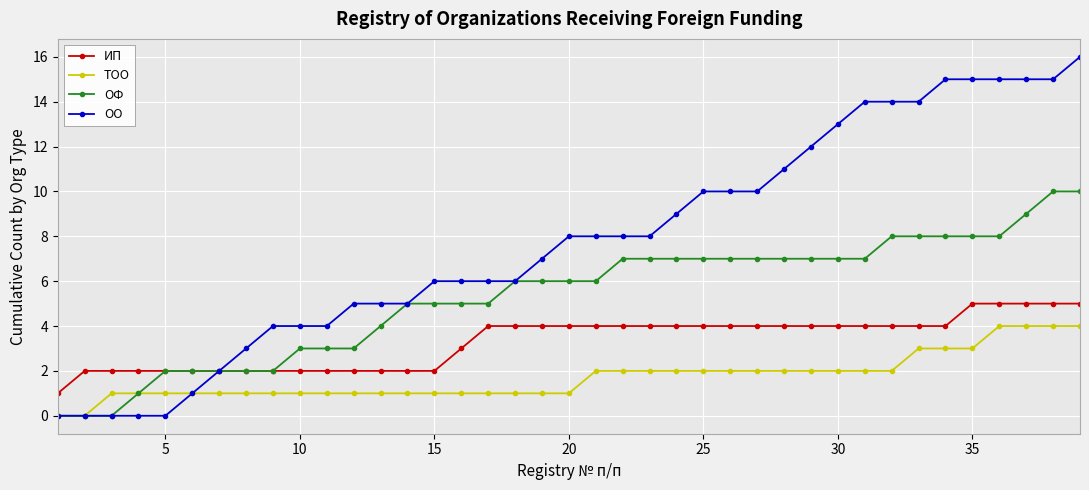

Reading left to right, transcribe all the data shown in this chart.

ИП: 1	2	2	2	2	2	2	2	2	2	2	2	2	2	2	3	4	4	4	4	4	4	4	4	4	4	4	4	4	4	4	4	4	4	5	5	5	5	5
ТОО: 0	0	1	1	1	1	1	1	1	1	1	1	1	1	1	1	1	1	1	1	2	2	2	2	2	2	2	2	2	2	2	2	3	3	3	4	4	4	4
ОФ: 0	0	0	1	2	2	2	2	2	3	3	3	4	5	5	5	5	6	6	6	6	7	7	7	7	7	7	7	7	7	7	8	8	8	8	8	9	10	10
ОО: 0	0	0	0	0	1	2	3	4	4	4	5	5	5	6	6	6	6	7	8	8	8	8	9	10	10	10	11	12	13	14	14	14	15	15	15	15	15	16